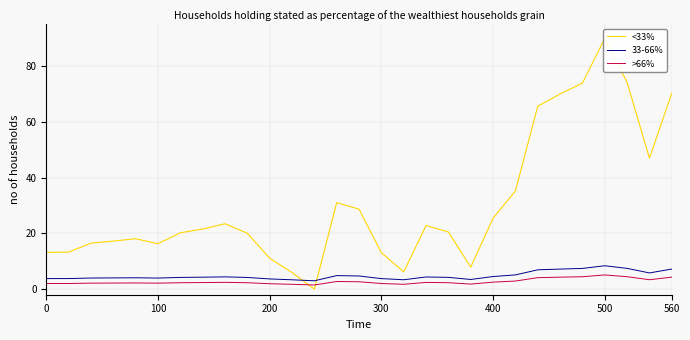

True or false: >66% and <33% intersect in this chart.

True